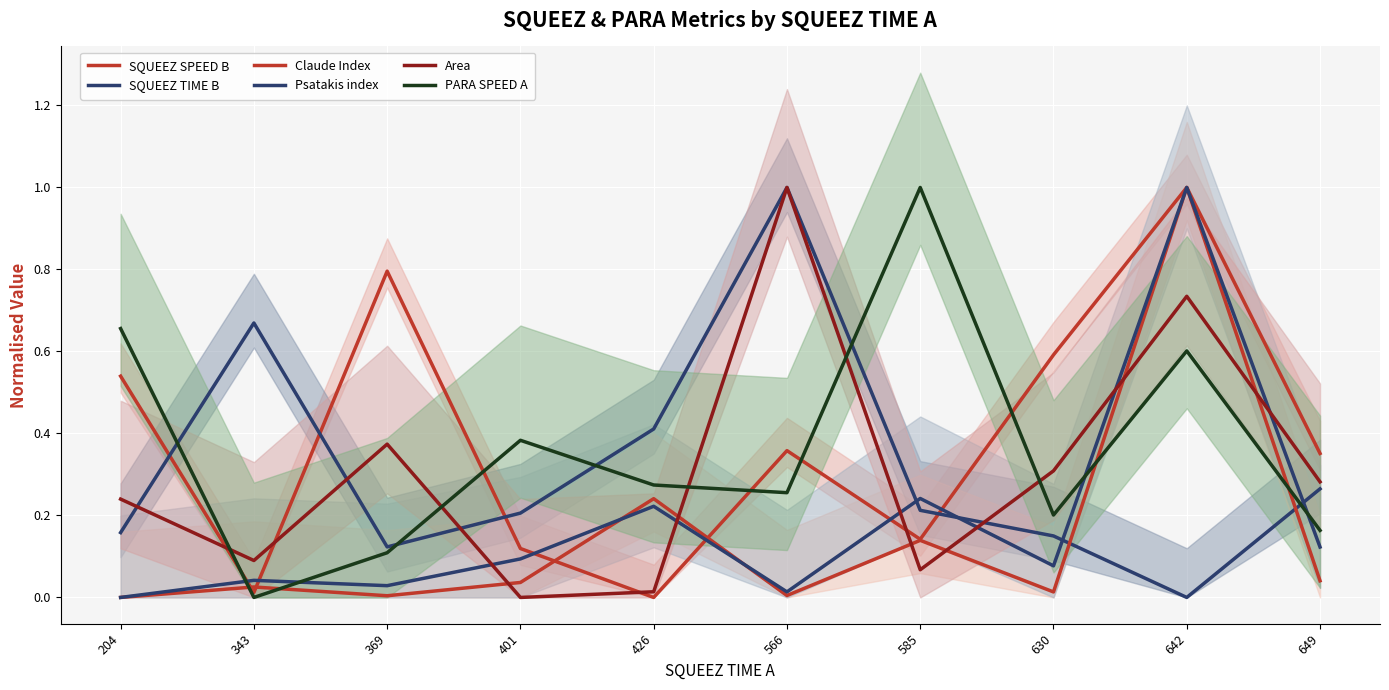

At which category is the sum across all series the highest?

642